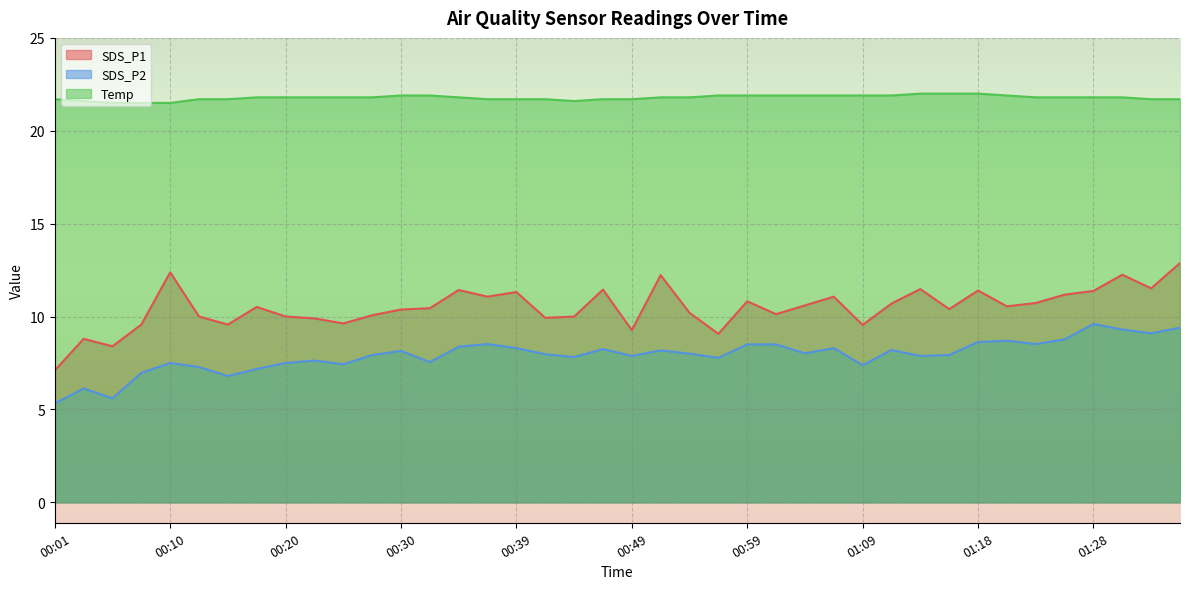

True or false: SDS_P1 and Temp cross at least once.

False